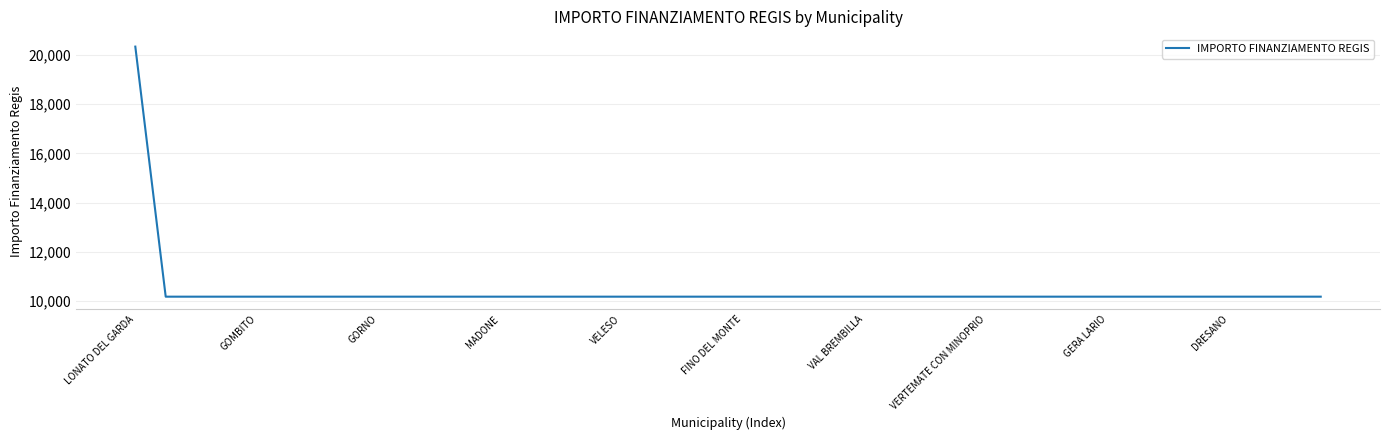

What is the greatest value displayed?

20344